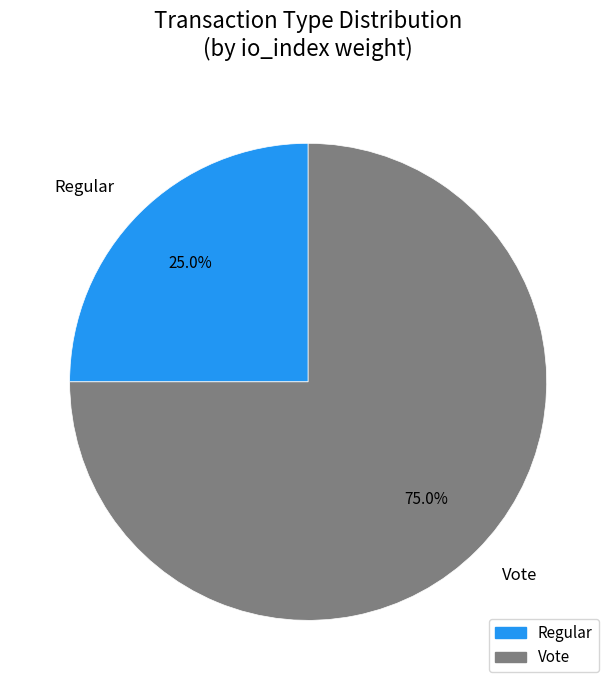

What is the largest slice in the pie chart?

Vote